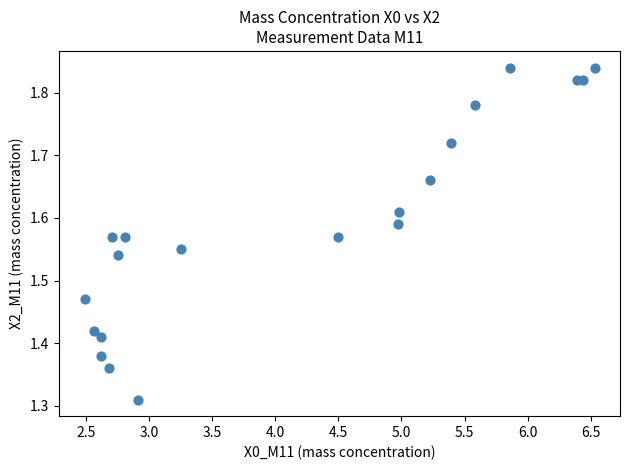

What is the range of X values (max minus min)?

4.0